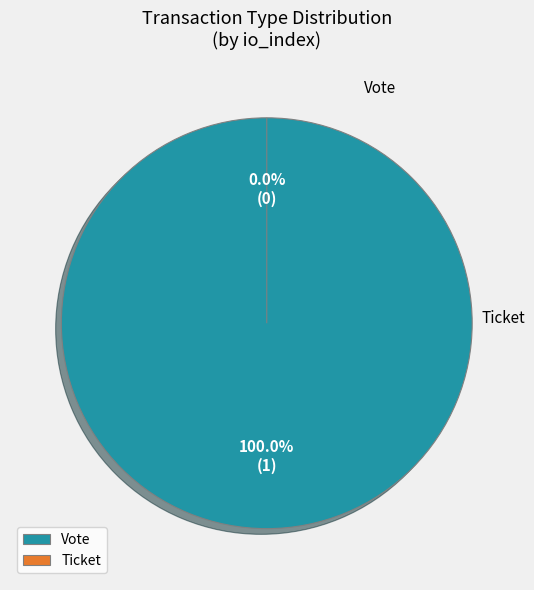

Rank the categories by value from lowest to highest.

Ticket (io_index=0), Vote (io_index=1)